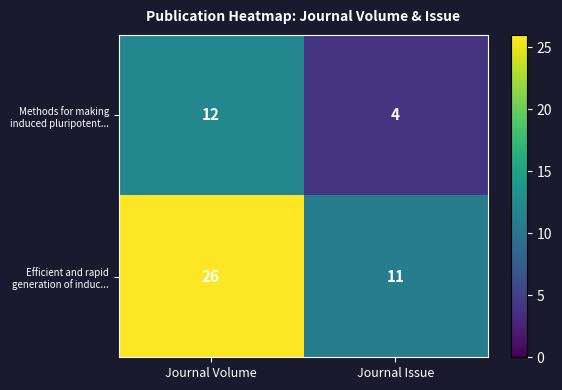

At how many categories does at least one series exceed 12?

1